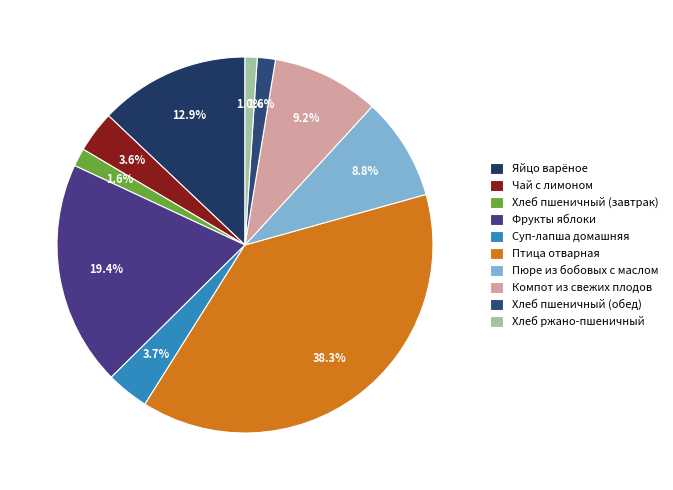

To the nearest percent, what is the average slice percentage?

10%